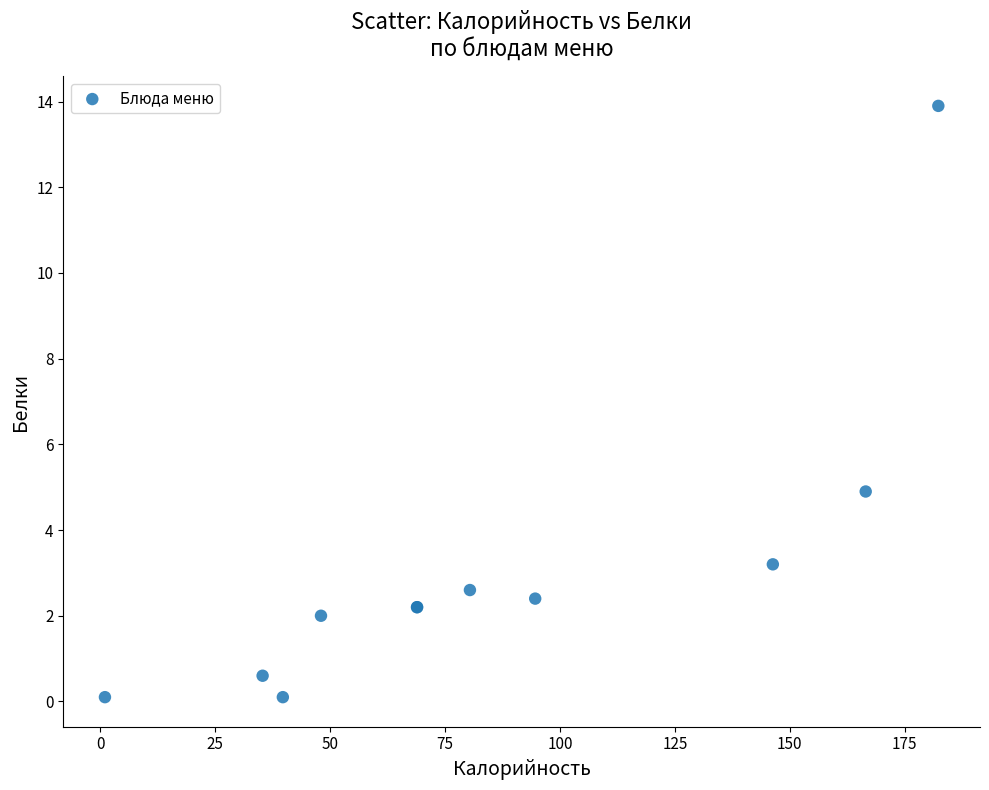

What Y value in the scatter plot is closest to 7?

4.9